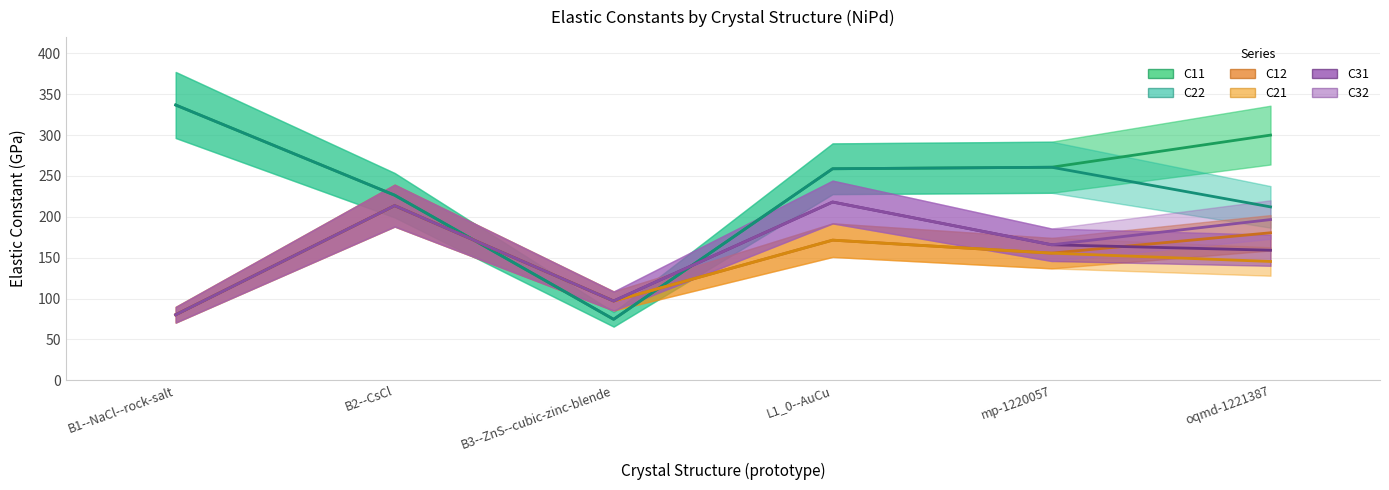

Where do C22 and C32 first cross each other?

B2--CsCl and B3--ZnS--cubic-zinc-blende